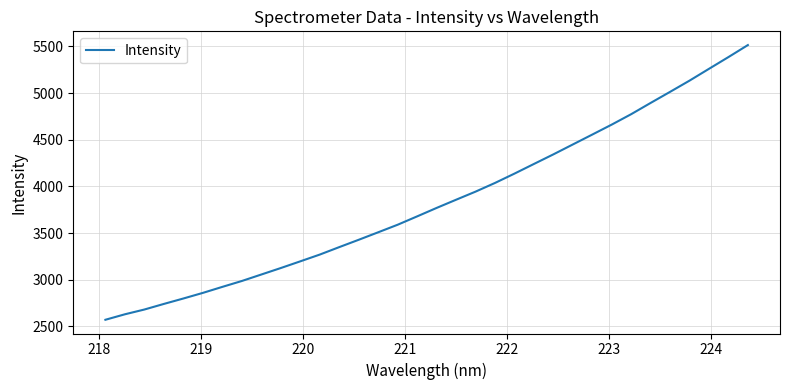

What is the maximum value shown in the chart?

5514.6